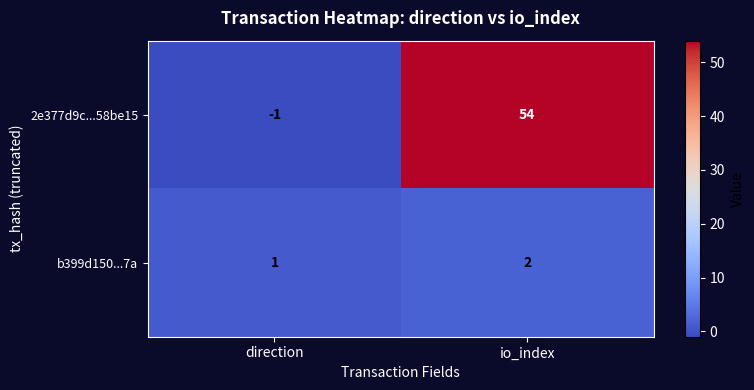

True or false: 2e377d9c...58be15 has a value of 32 at io_index.

False